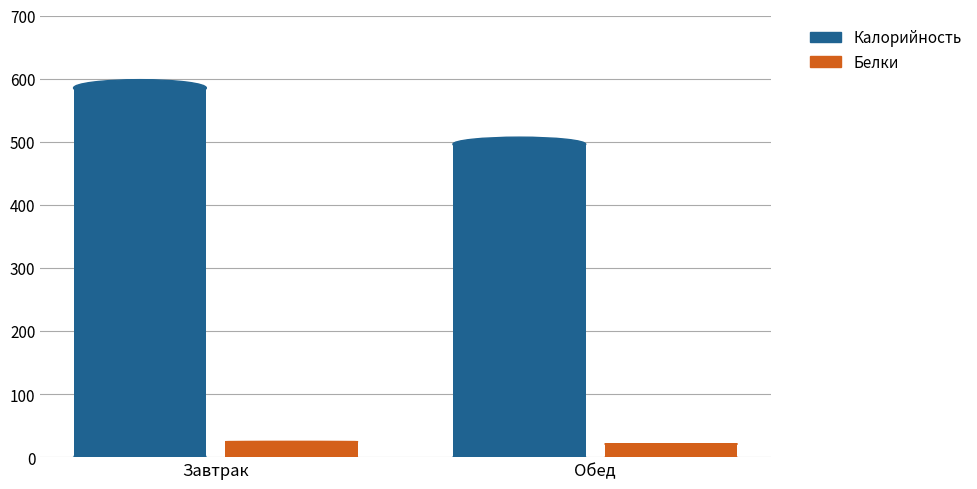

Rank the categories by Калорийность value from highest to lowest.

Завтрак, Обед